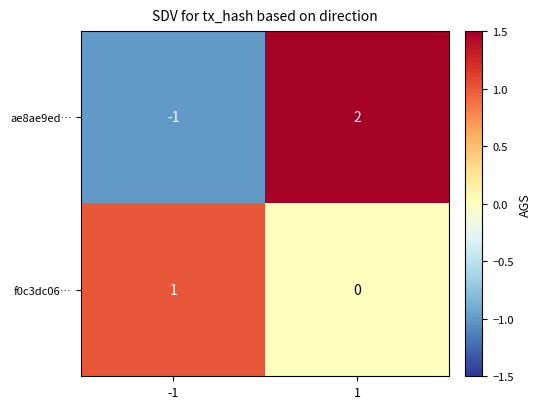

The value of f0c3dc06… at -1 is 0. True or false?

False